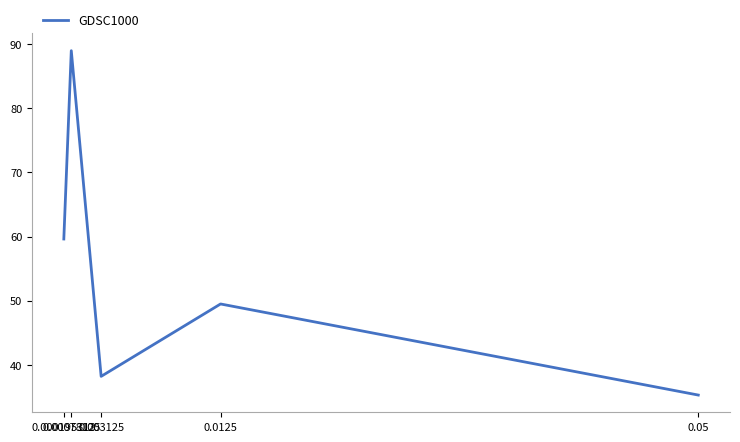

What is the sum of all values?

271.7